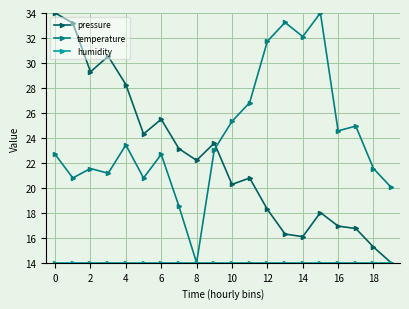

How many lines are shown in the chart?

3